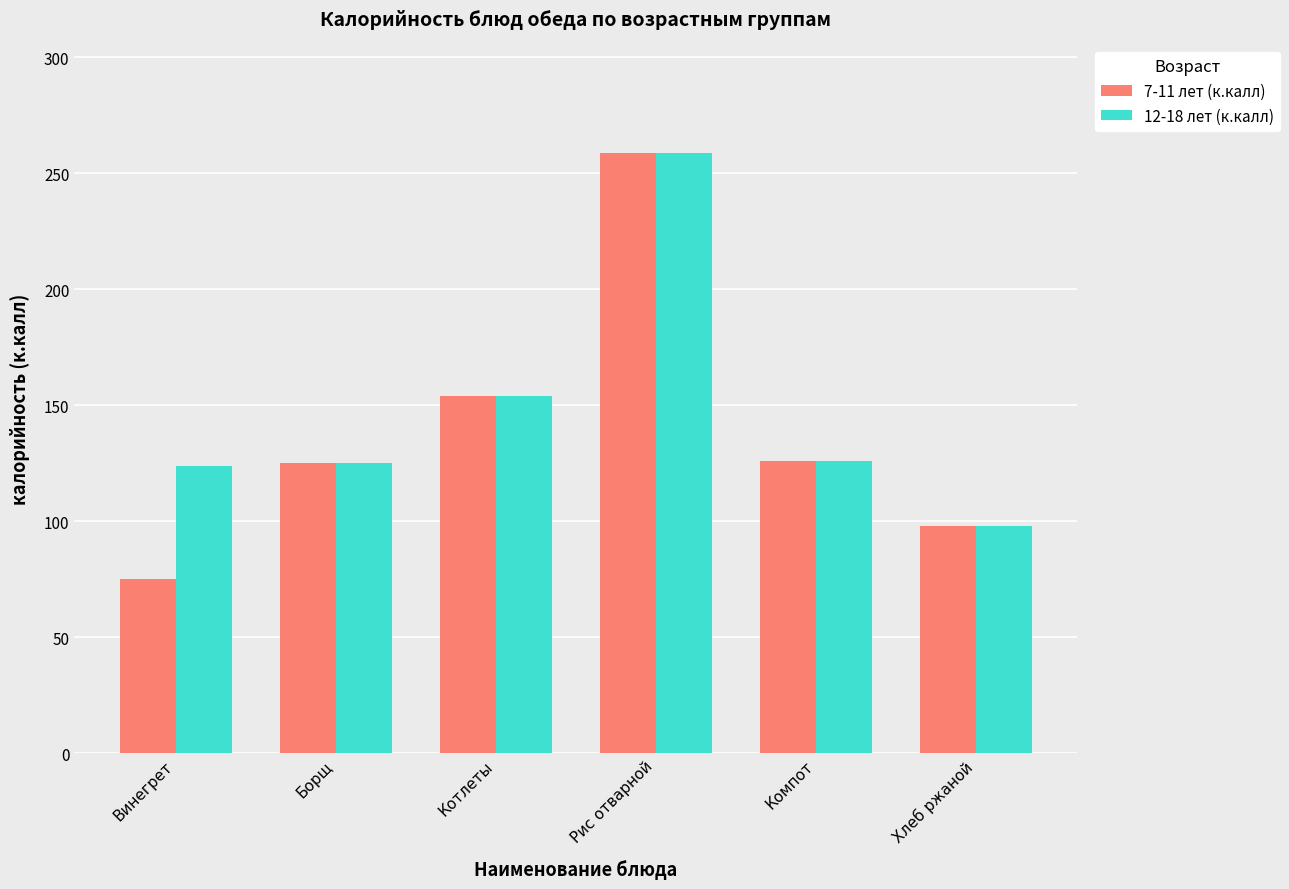

What is the label of the 1st bar from the left?

Винегрет